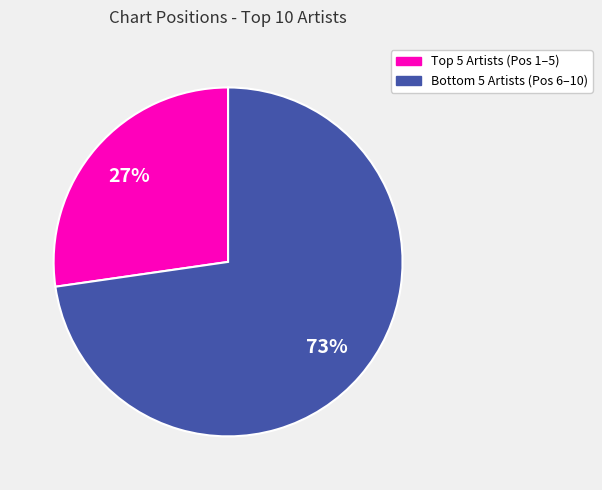

Is there a majority slice in this chart?

Yes